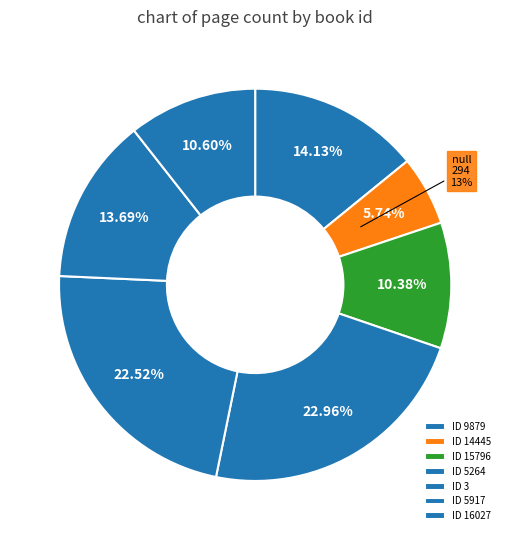

What percentage is the 14445 slice, to the nearest percent?

6%